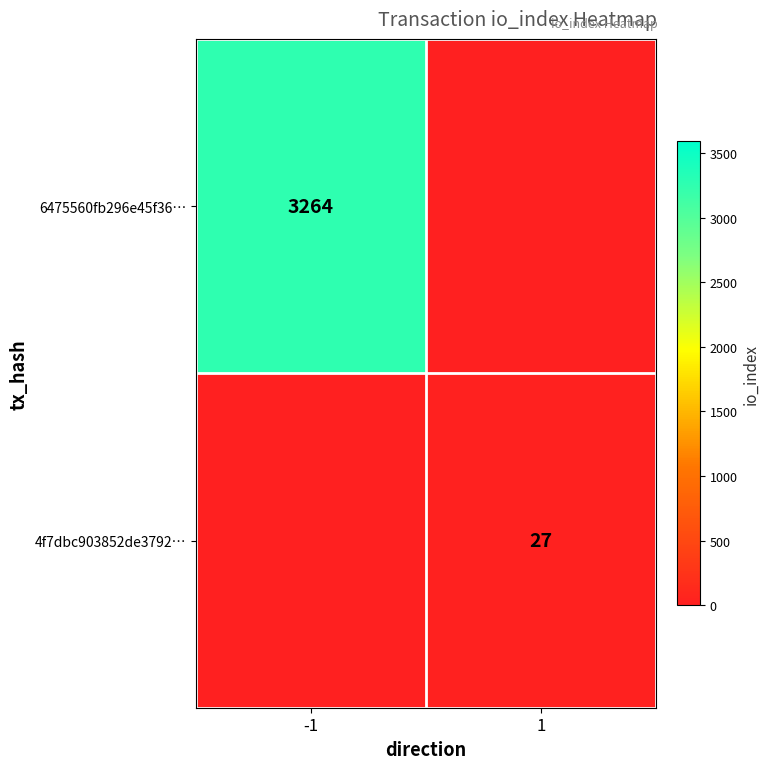

The value of 4f7dbc903852de3792… at 1 is 11. True or false?

False